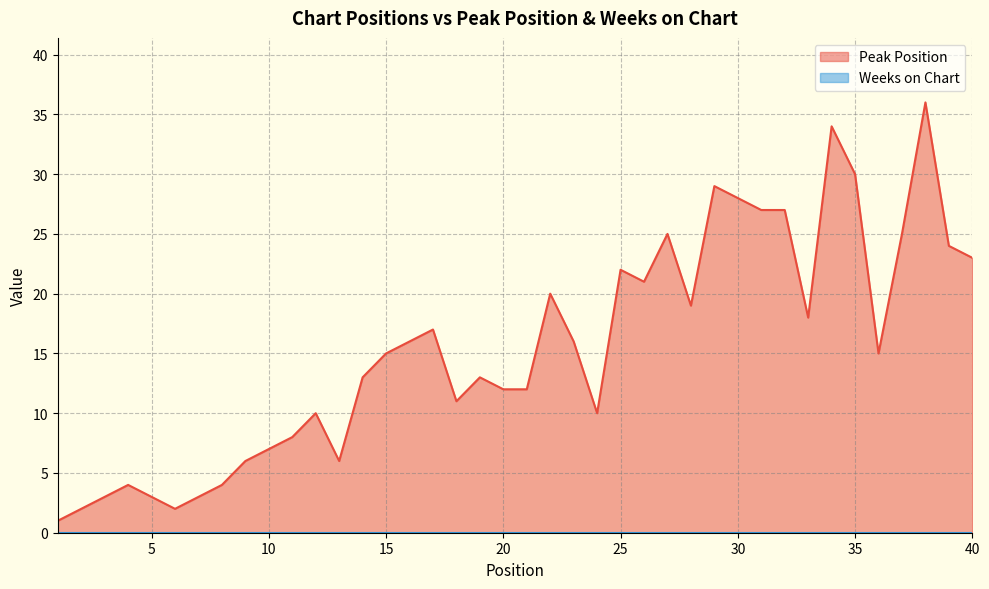

What is the change in value from 10 to 13?

-1